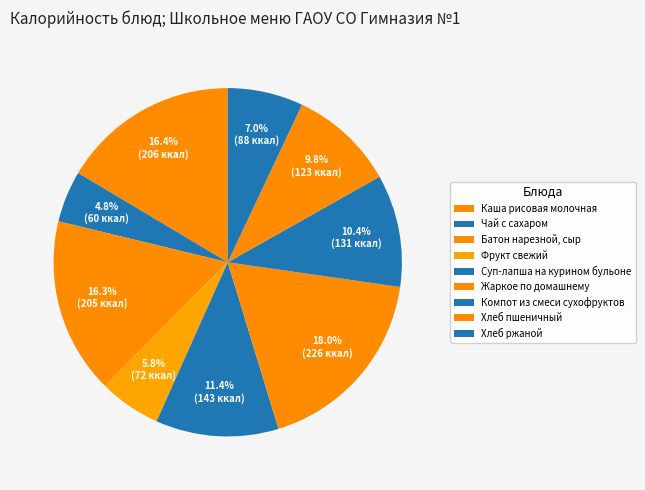

How many slices are in this pie chart?

9